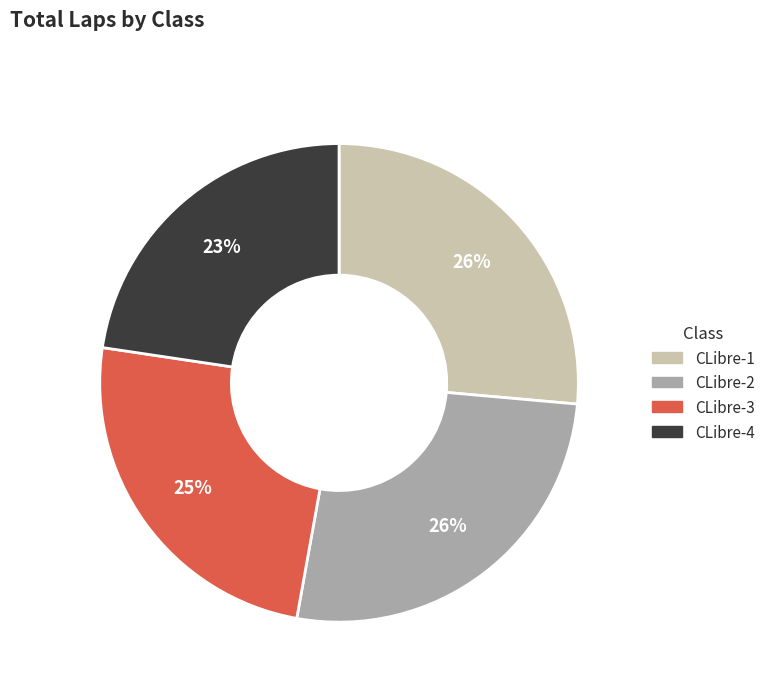

Is there a majority slice in this chart?

No